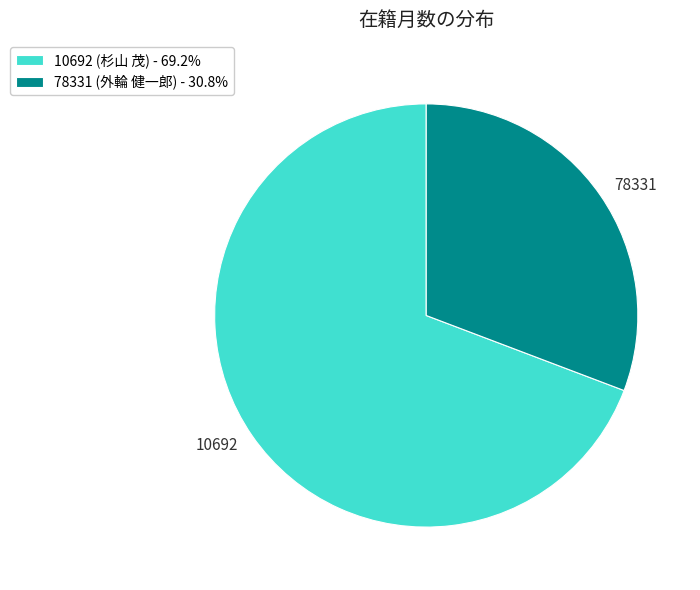

Is 78331 the majority of the pie?

No